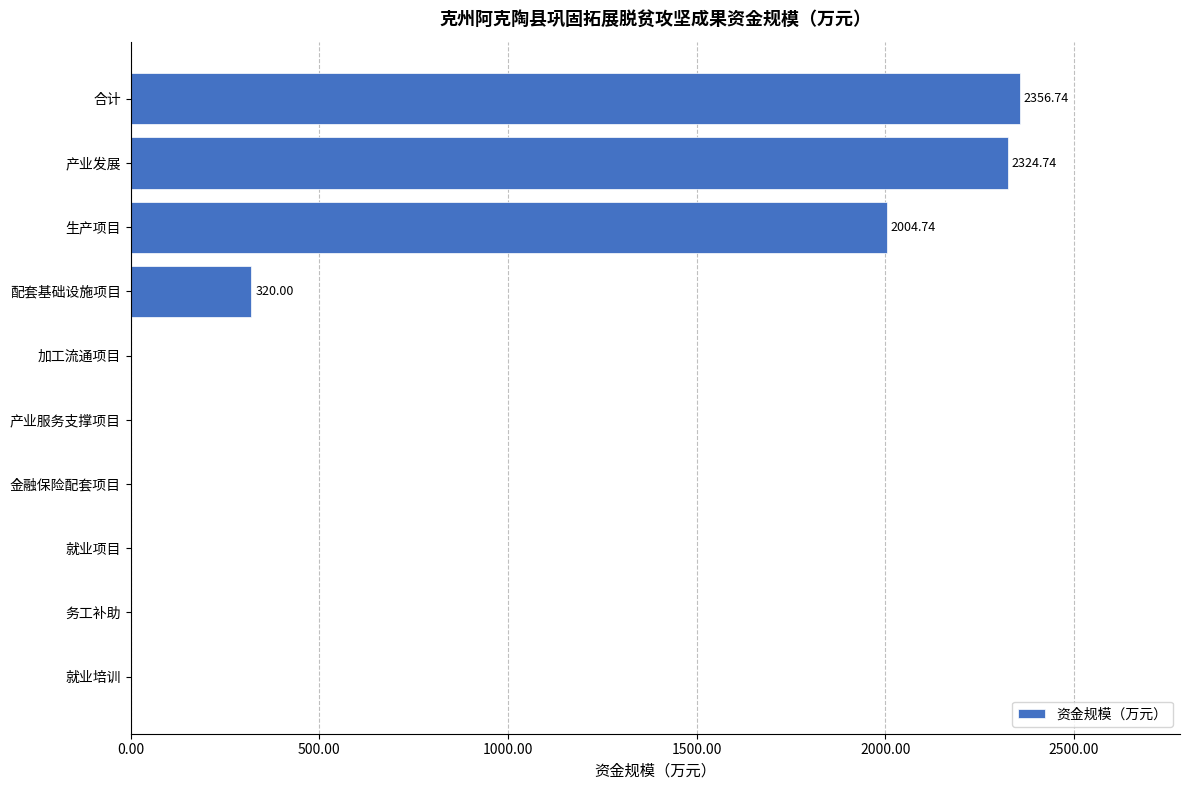

Does the chart contain stacked bars?

No